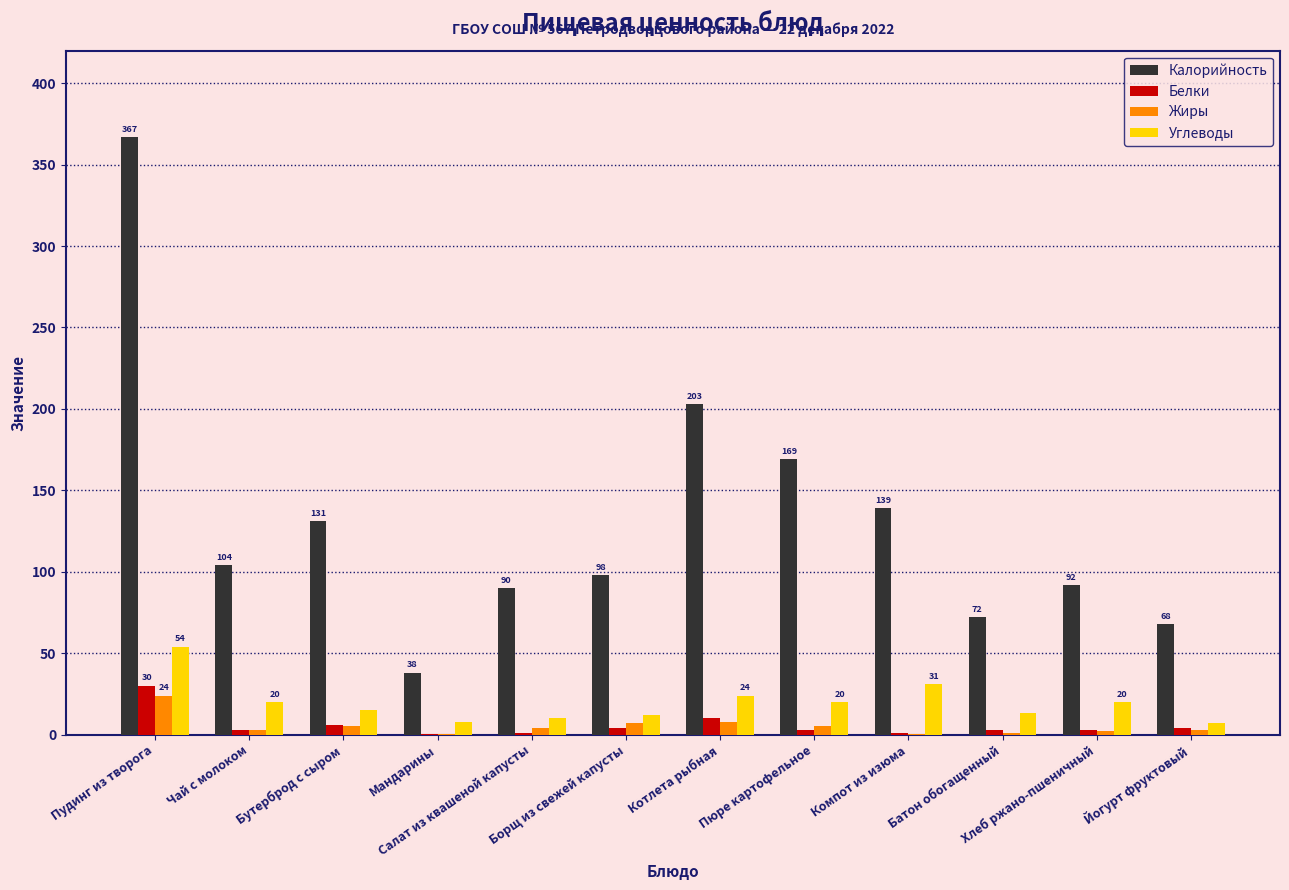

What is the maximum value shown in the chart?

367.0